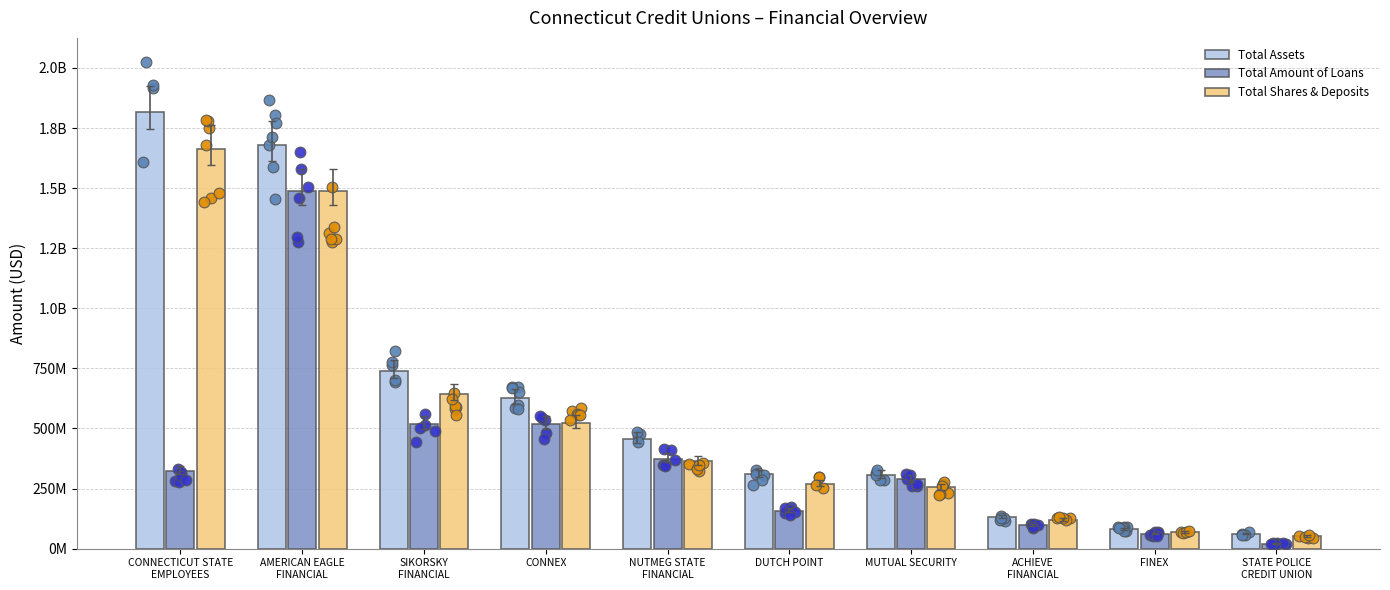

Is the value of Total Shares & Deposits at MUTUAL SECURITY greater than the value of Total Amount of Loans at STATE POLICE
CREDIT UNION?

Yes